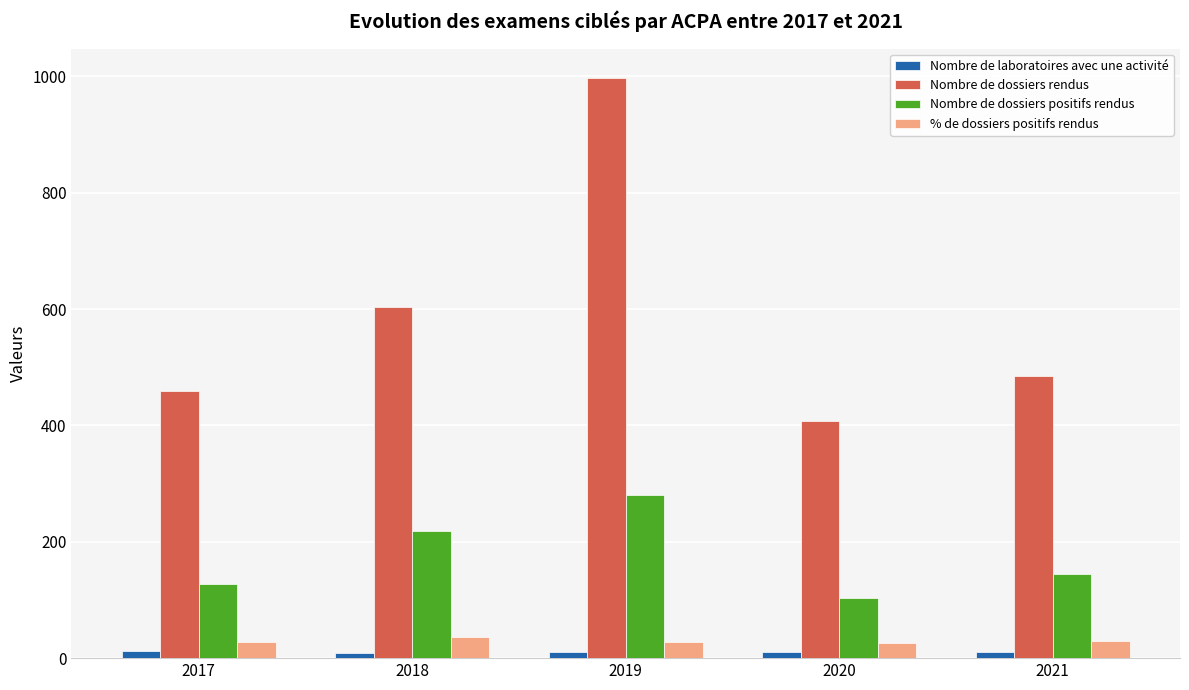

How many categories are shown in the chart?

5